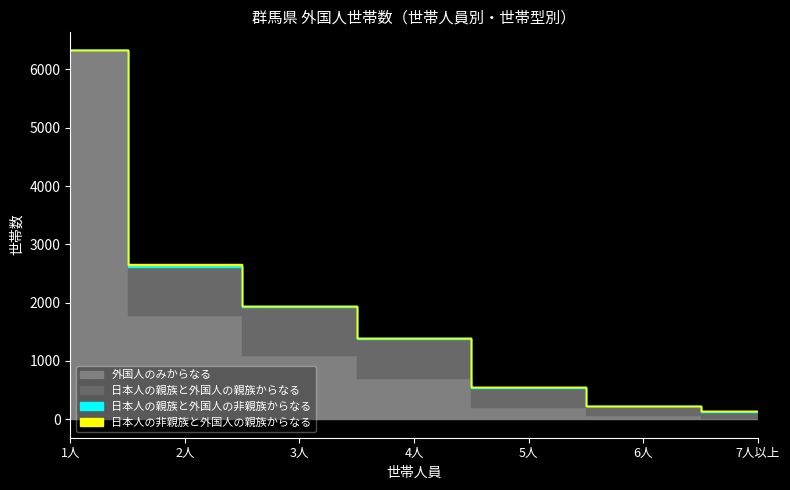

What is the difference between the second highest and minimum values in the 外国人のみからなる series?

1765